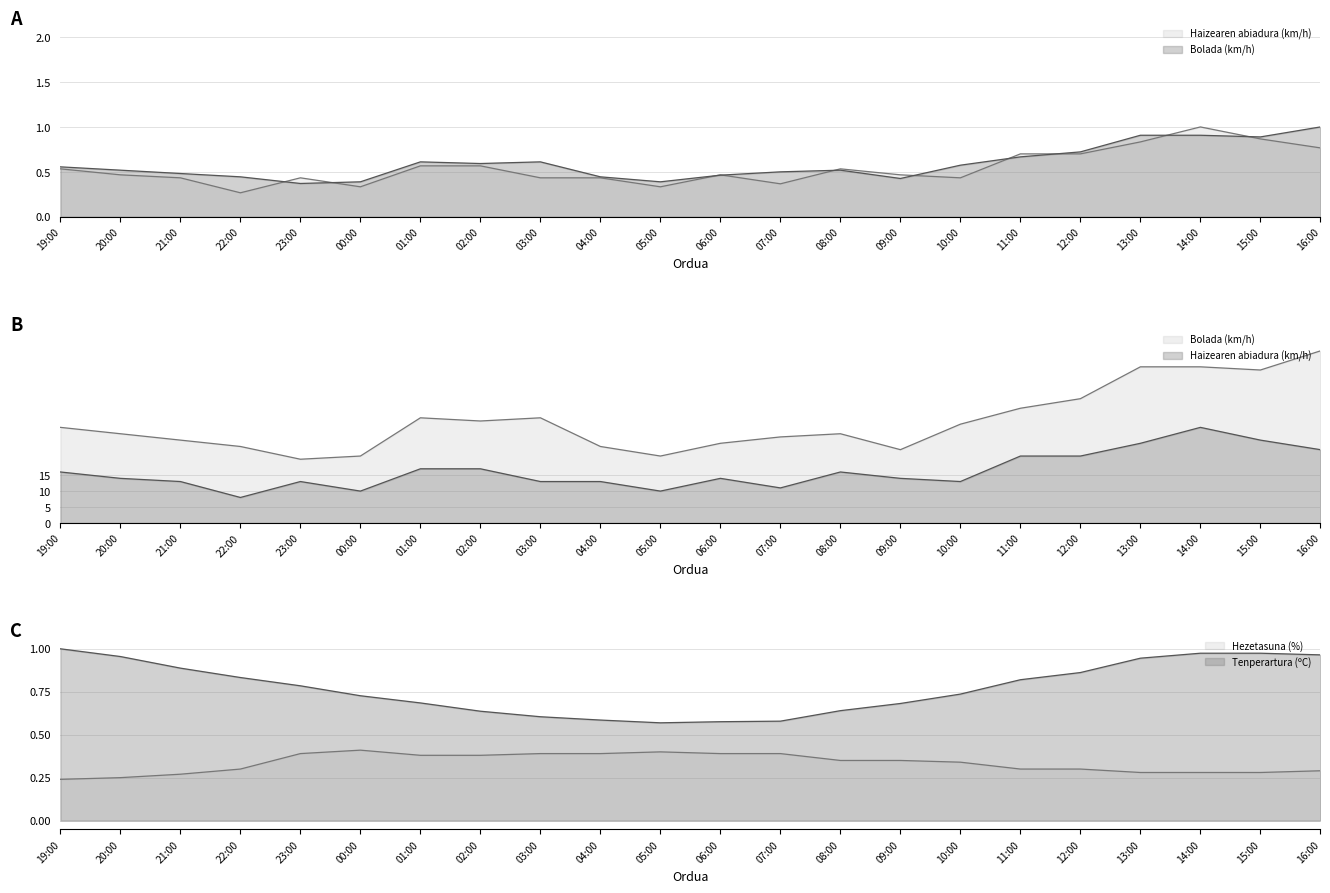

Is the value of Bolada (km/h) at 21:00 greater than the value of Hezetasuna (%) at 11:00?

Yes